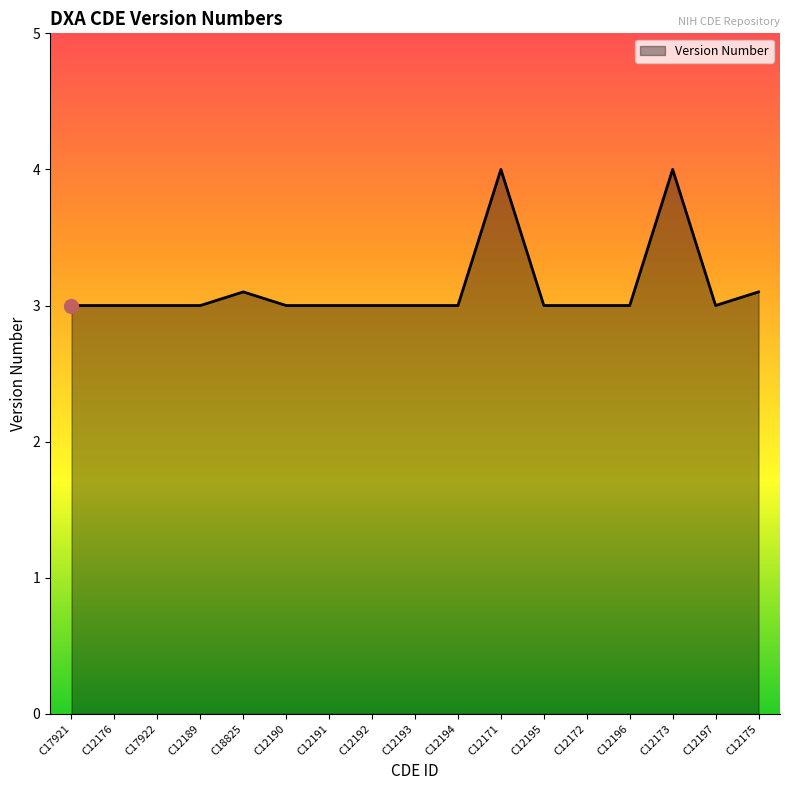

Reading left to right, extract all data points from this chart.

C17921=3.0	C12176=3.0	C17922=3.0	C12189=3.0	C18825=3.1	C12190=3.0	C12191=3.0	C12192=3.0	C12193=3.0	C12194=3.0	C12171=4.0	C12195=3.0	C12172=3.0	C12196=3.0	C12173=4.0	C12197=3.0	C12175=3.1